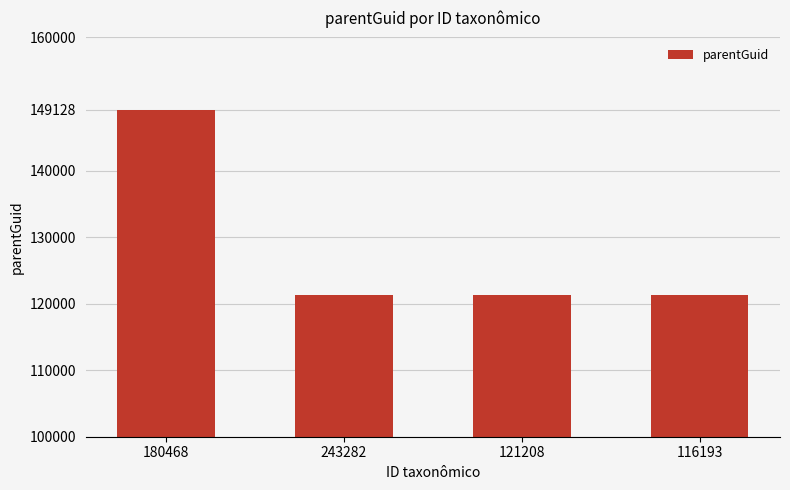

The value at 180468 is 149128. True or false?

True